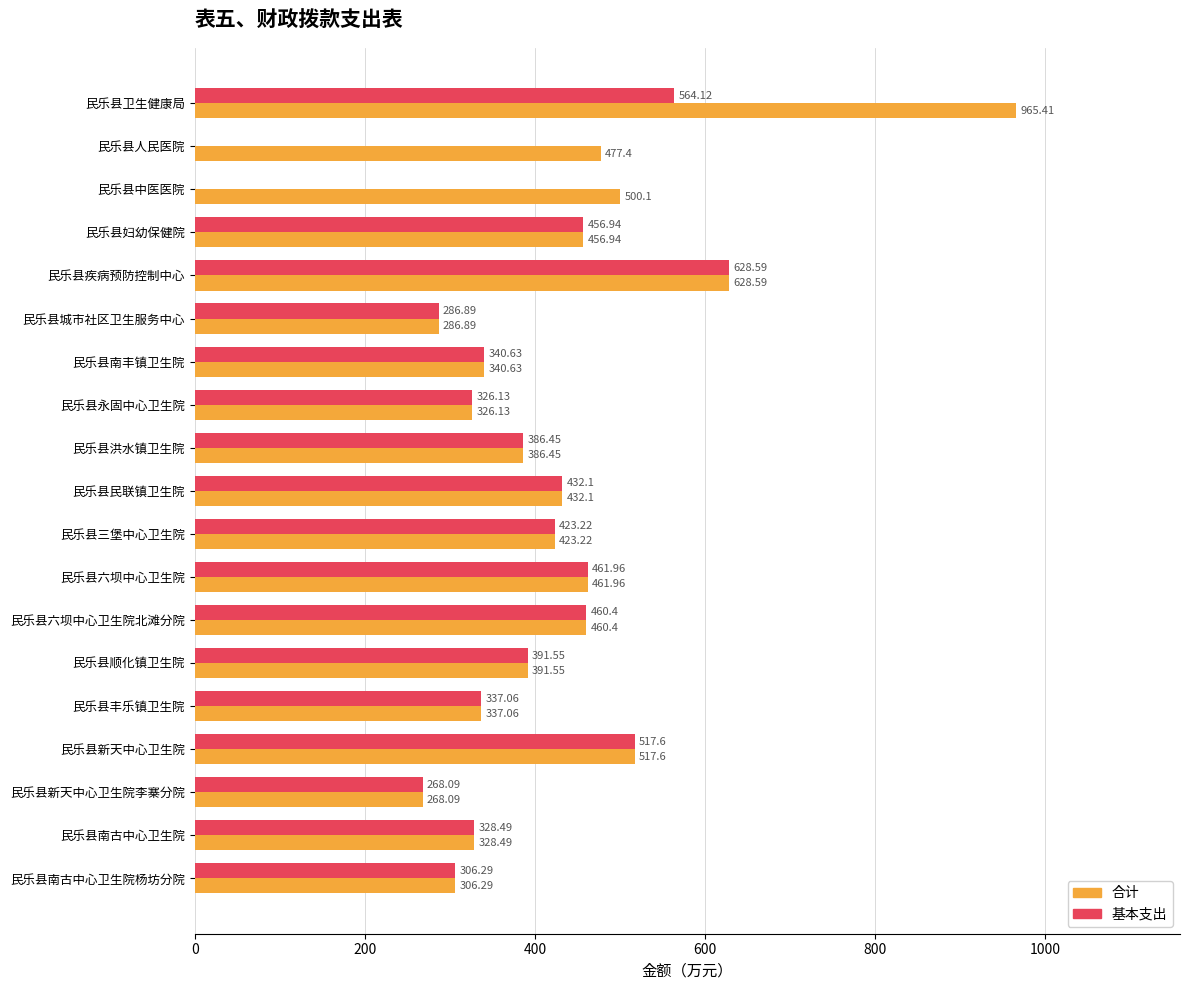

What are all the series names shown in the legend?

合计, 基本支出